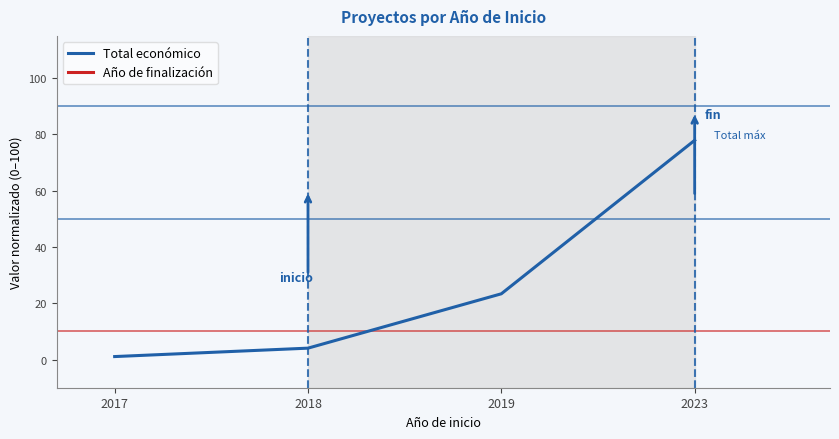

True or false: Año de finalización has a value of nan at 2017.

False